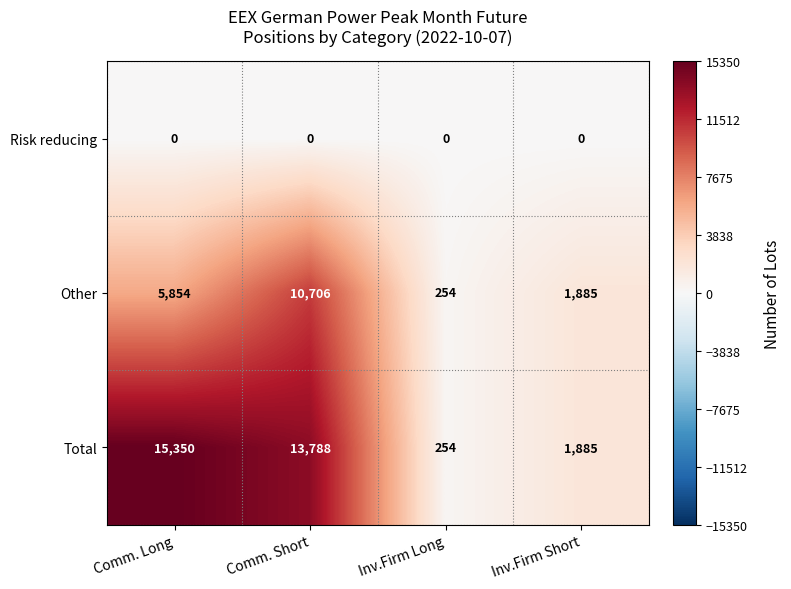

What is the difference between the highest and lowest values at Comm. Short?

13788